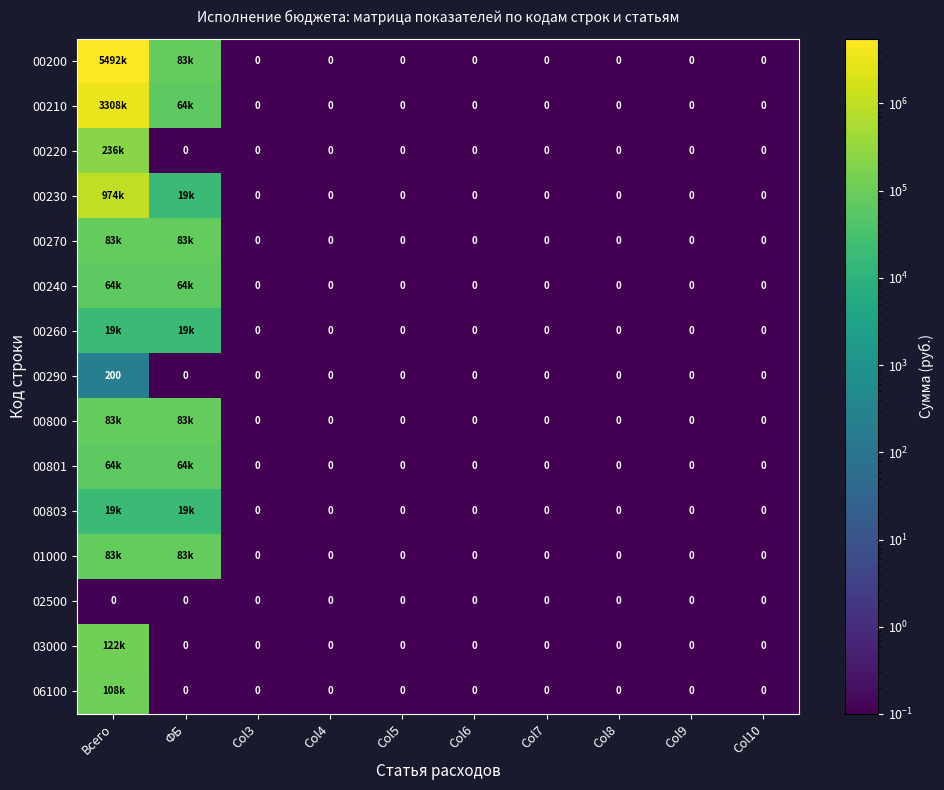

The value of 02500 at ФБ is 0. True or false?

True